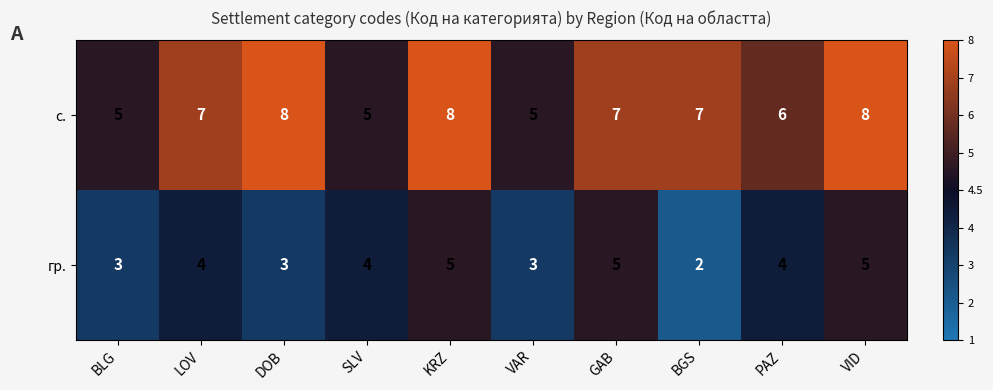

Reading left to right, what are all the values shown in this chart?

с.: 5	7	8	5	8	5	7	7	6	8
гр.: 3	4	3	4	5	3	5	2	4	5